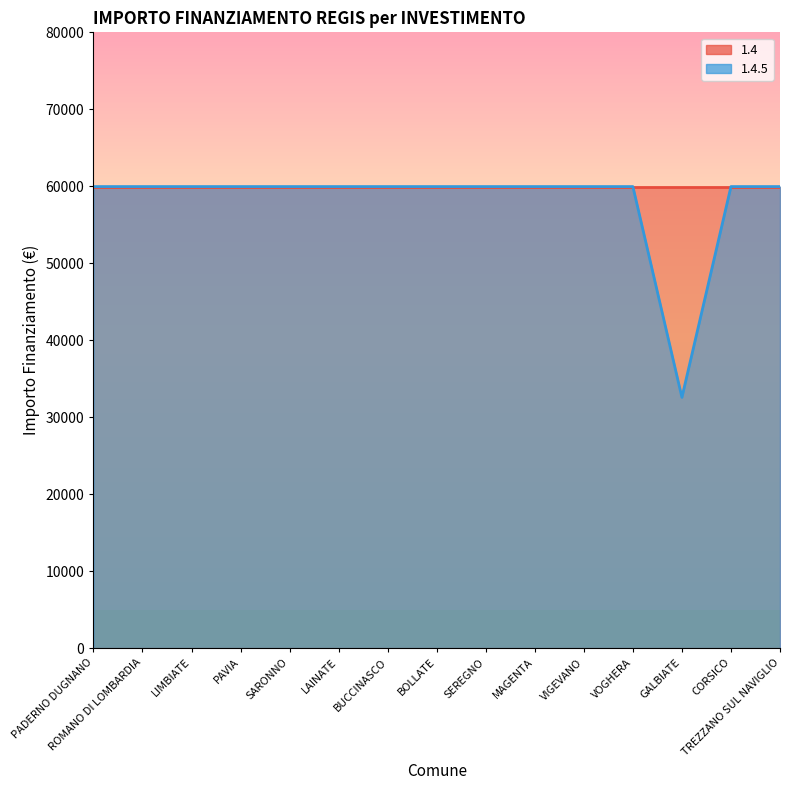

What is the value of the 5th point from the left?

59966